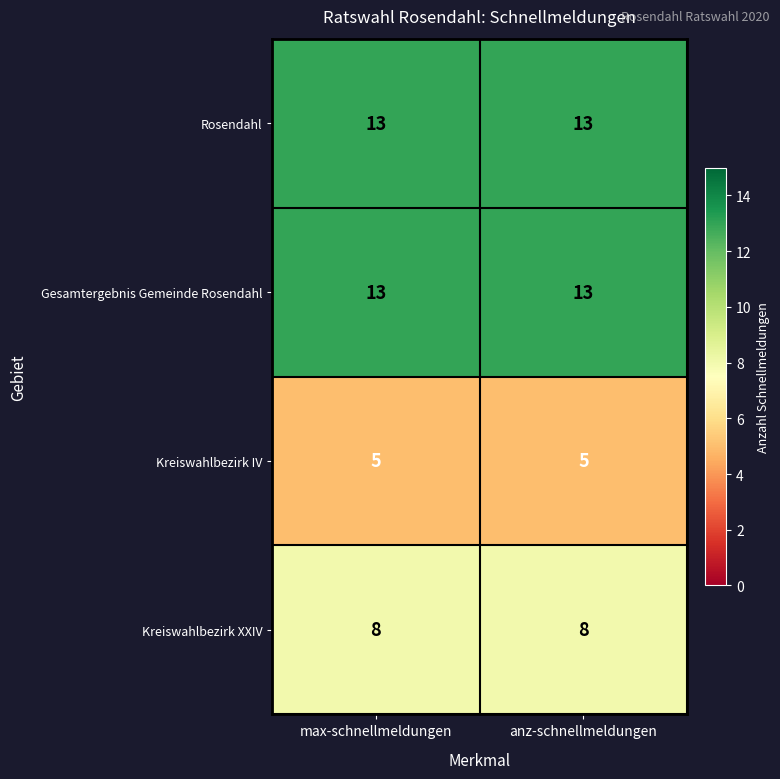

Is it true that Rosendahl equals 13 at max-schnellmeldungen?

True